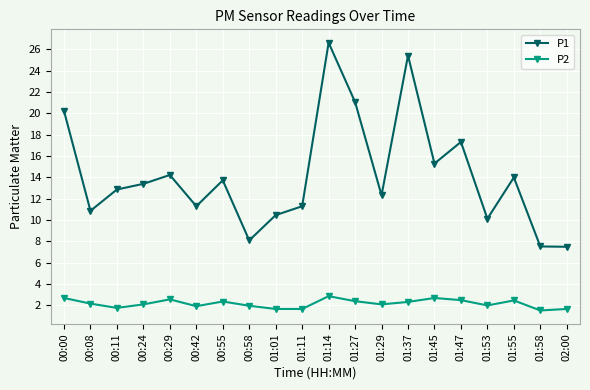

At which category does the chart reach its peak across all series?

01:14